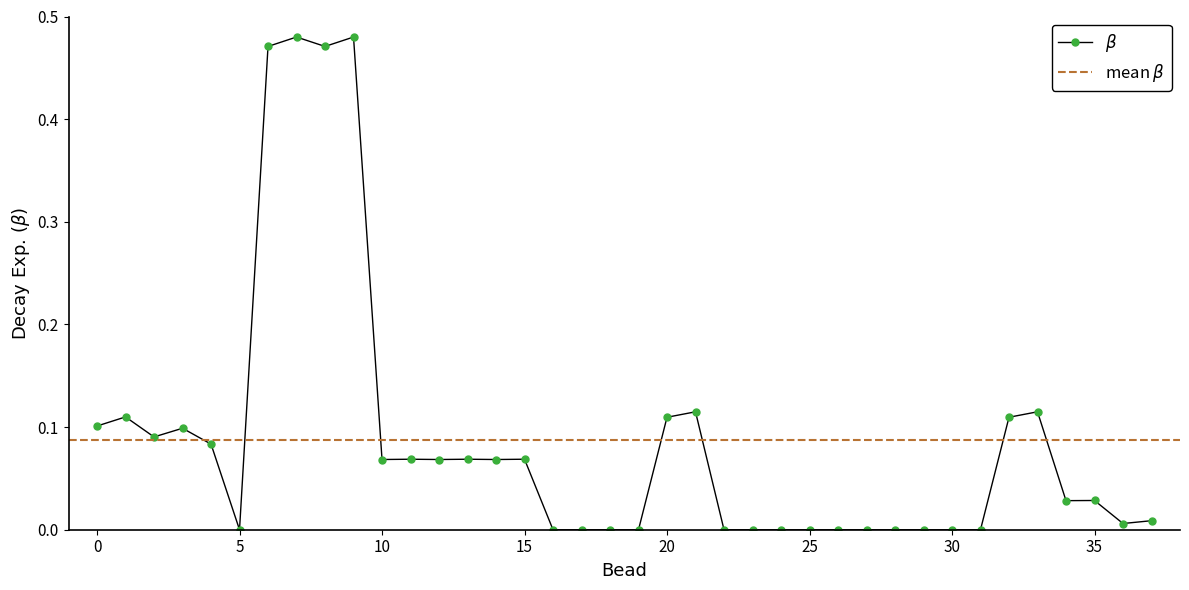

What is the average value?

0.1